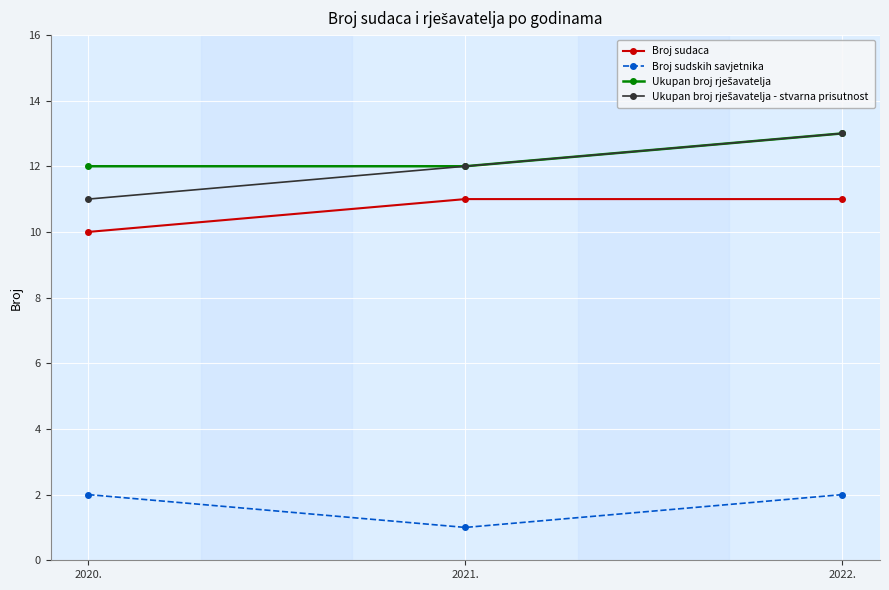

At which category is the sum across all series the highest?

2022.